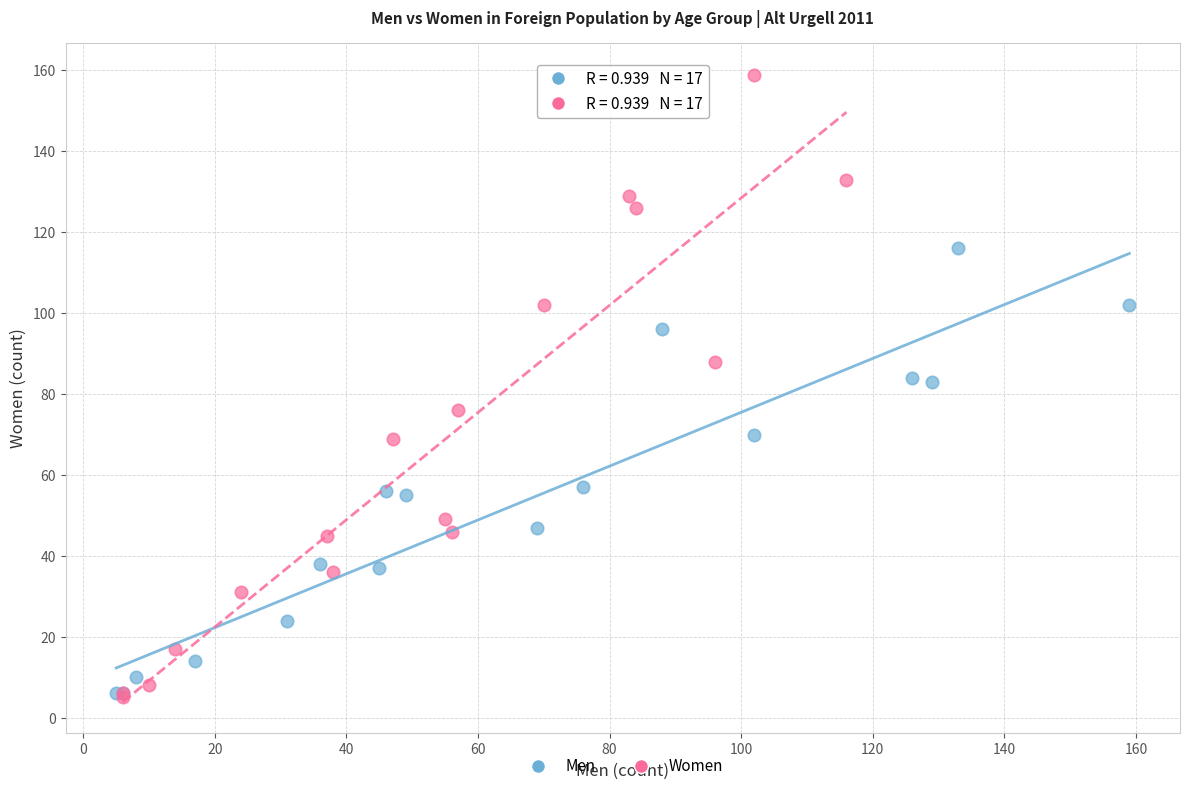

Which series has the widest spread of Y values?

Women